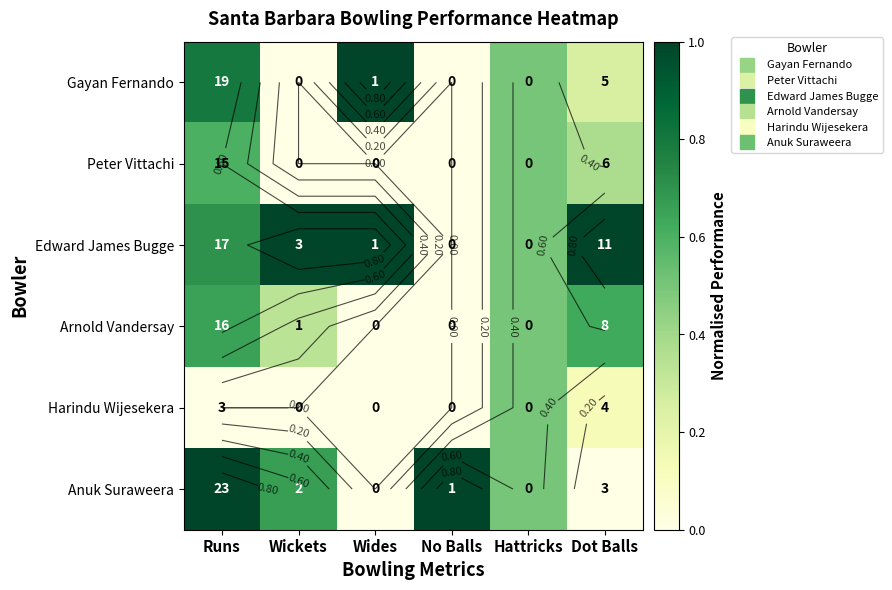

True or false: Anuk Suraweera has a value of 0.5 at Hattricks.

True